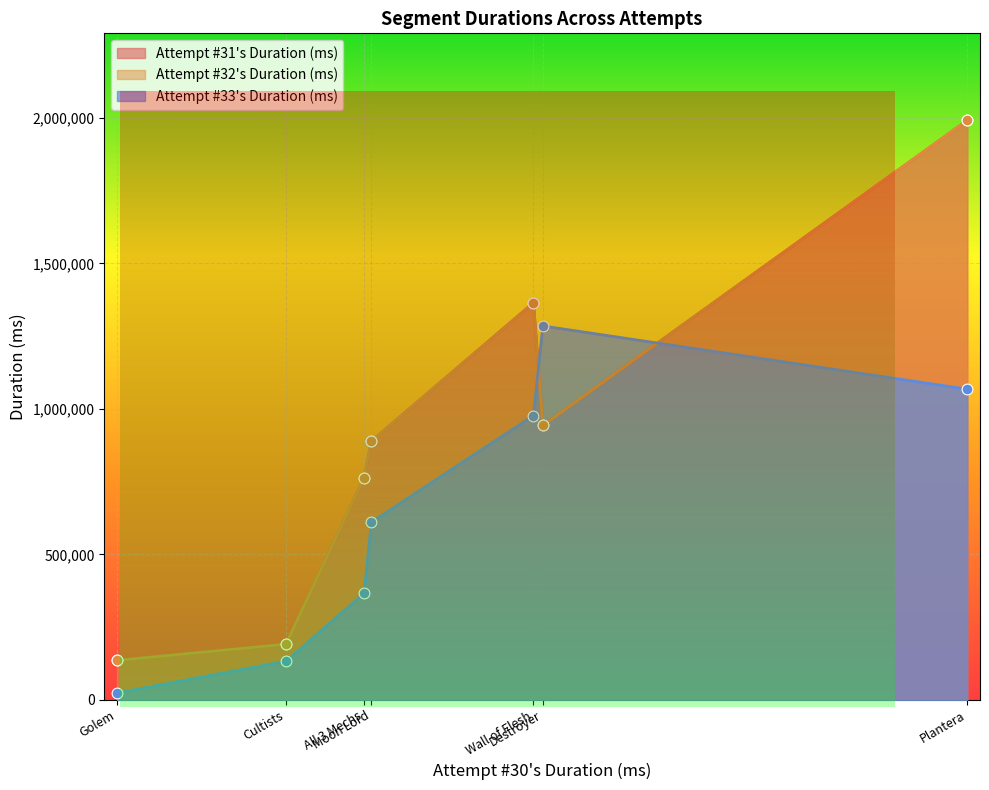

At how many categories does at least one series exceed 1013764?

3